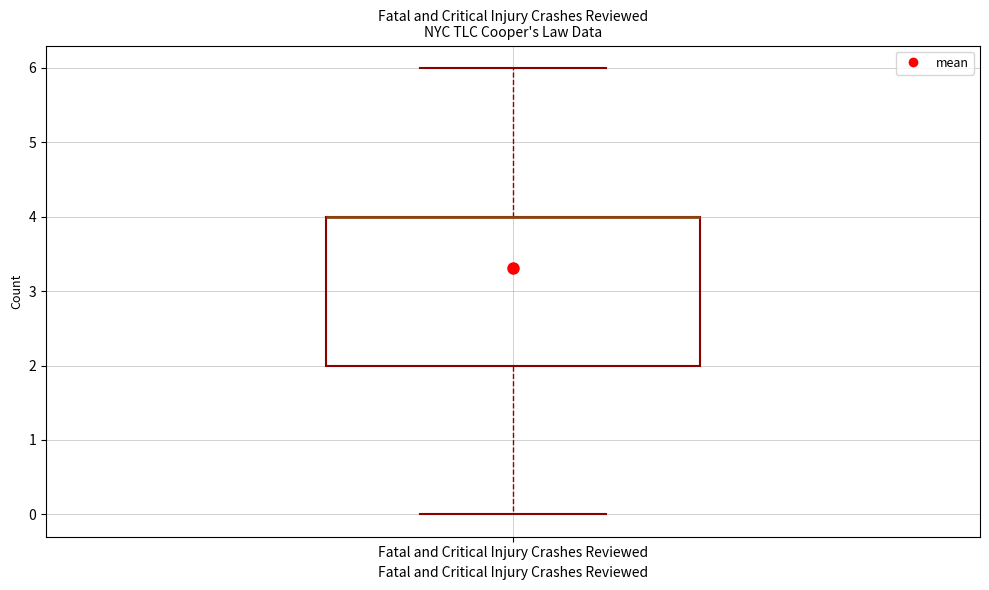

Transcribe this box plot: give where the median line is, the range the box spans, and where the two whiskers end, as read against the y-axis. The values are not printed on the chart, so give them approximately, as read against the axis.

median 4 (drawn on the box's upper edge), box 2 to 4, whiskers 0 to 6